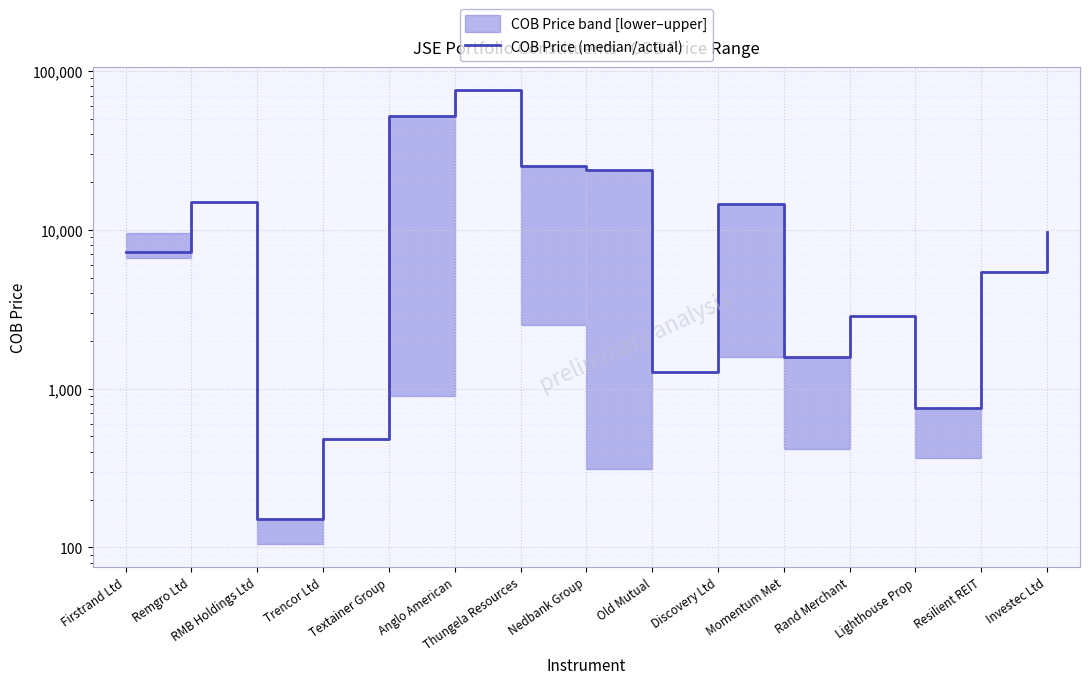

How many lines are shown in the chart?

1